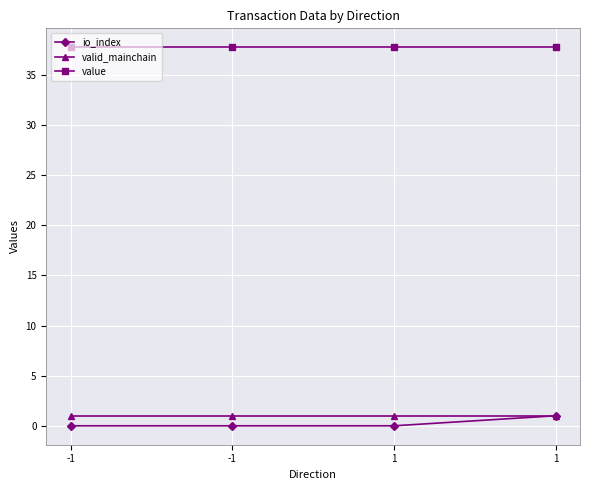

How many distinct data groups are displayed?

3